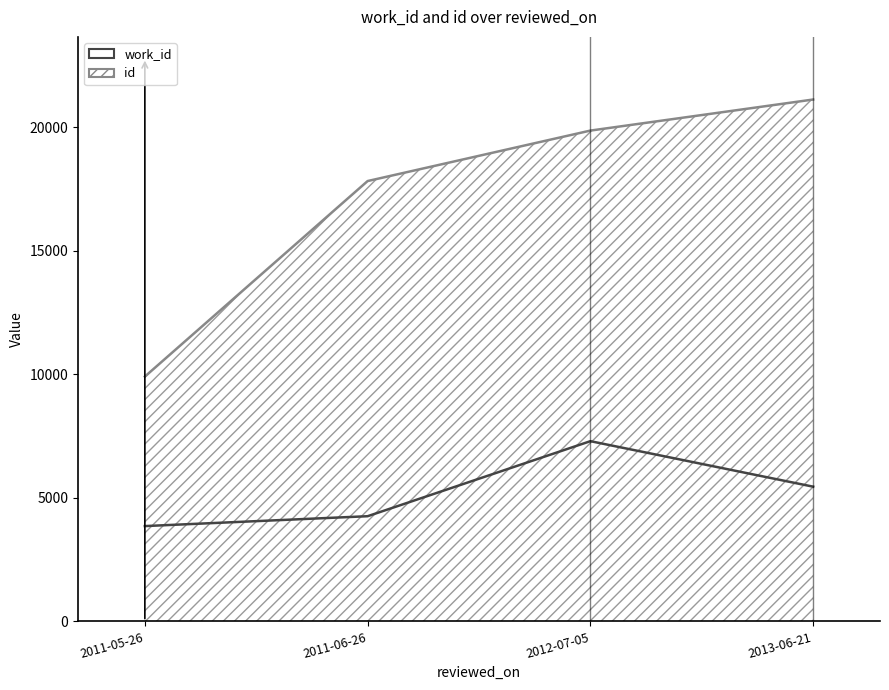

Reading left to right, list all the values displayed in this chart.

work_id: 3857	4257	7293	5452
id: 9907	17819	19861	21118